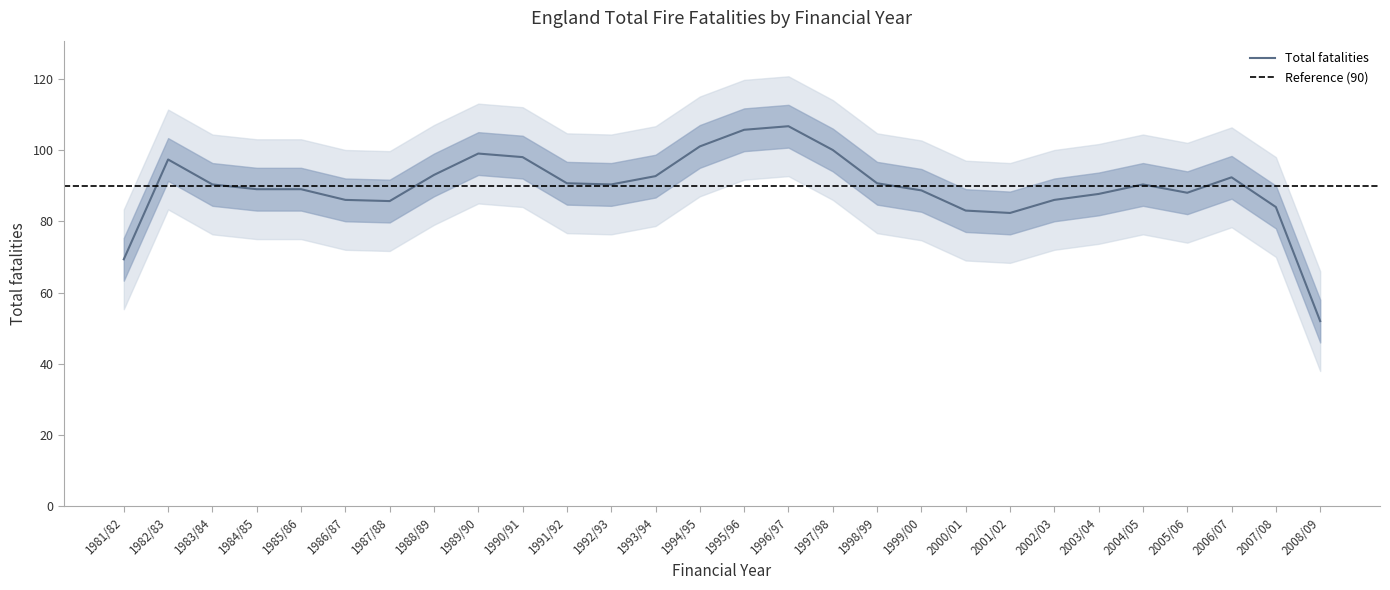

Between 2002/03 and 2003/04, which is larger?

2003/04